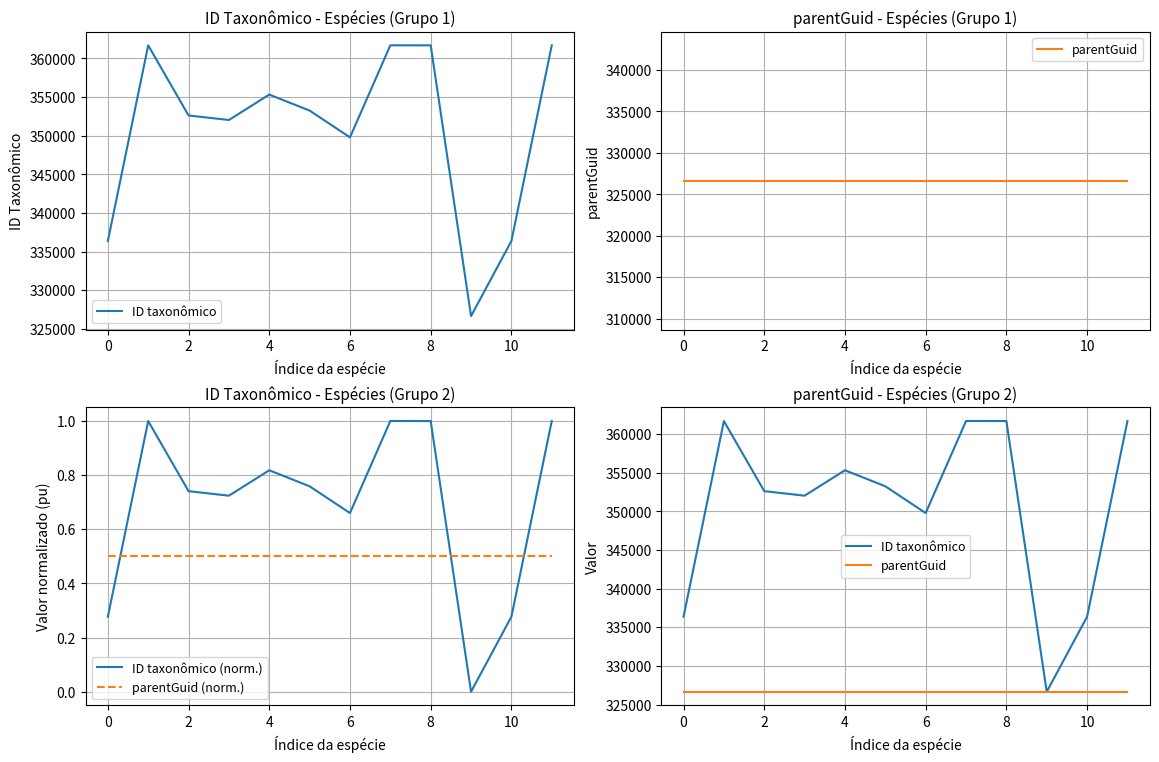

Which label corresponds to the smallest value in the chart?

9